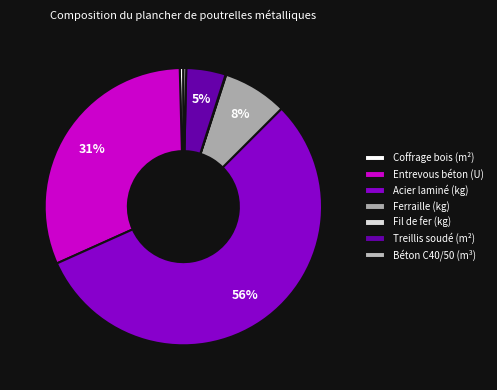

Count the number of slices in the pie.

7